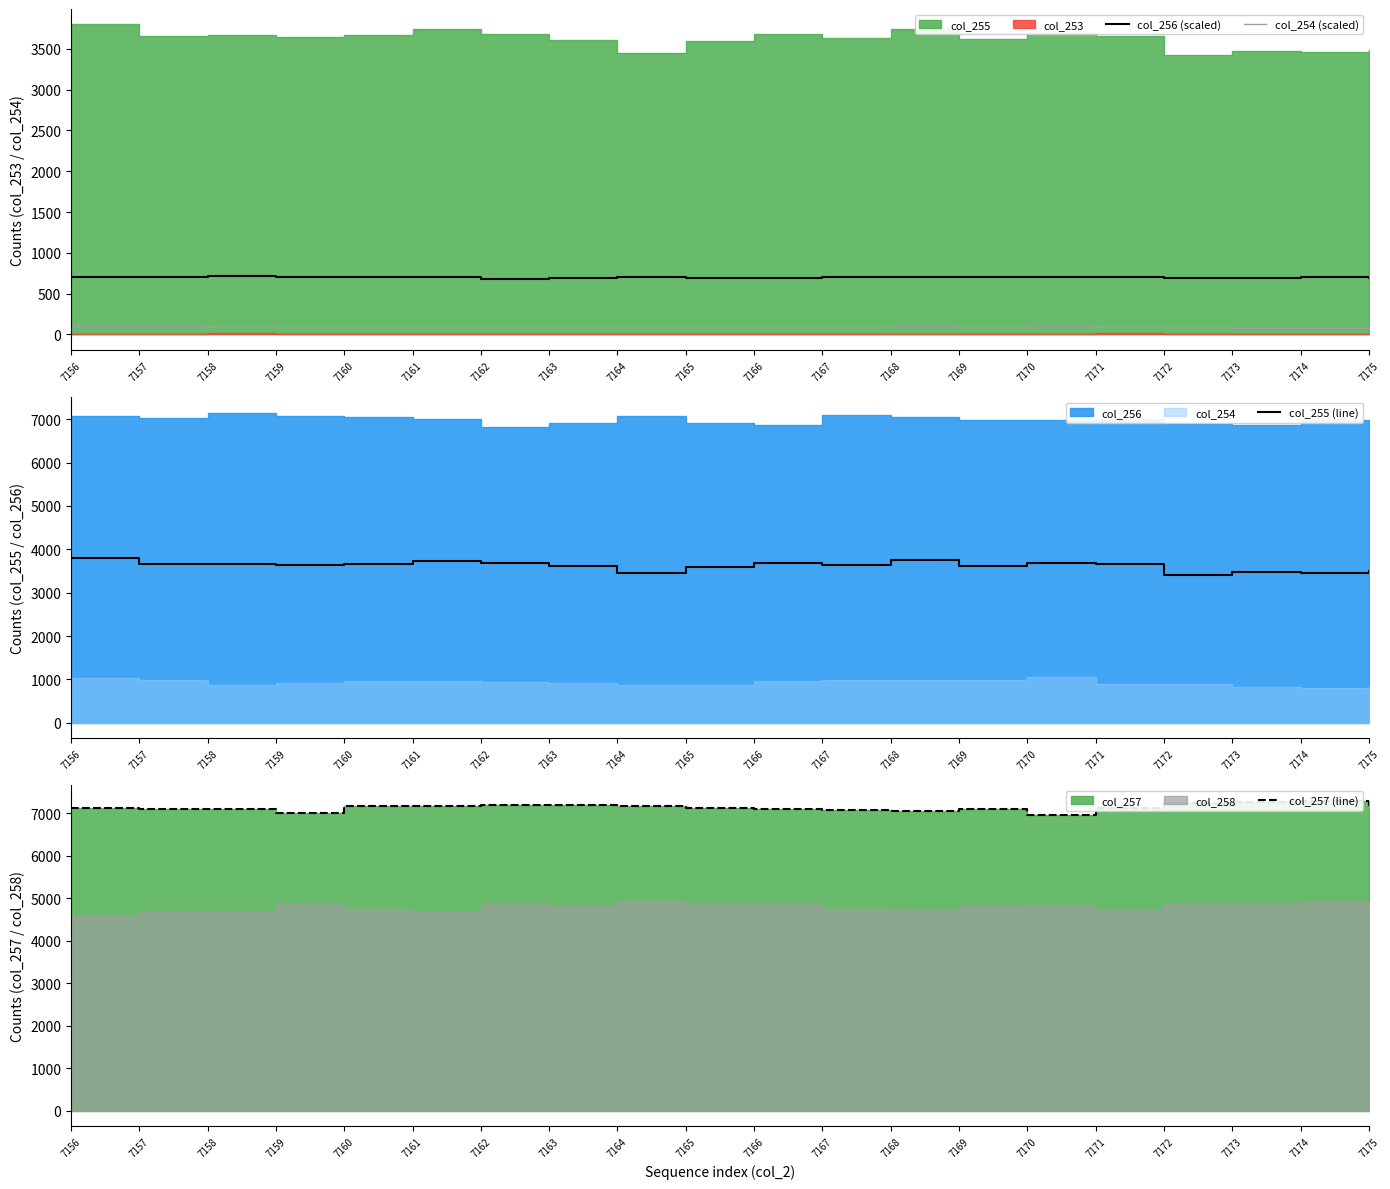

At which label does col_255 (line) first exceed 3655?

7156